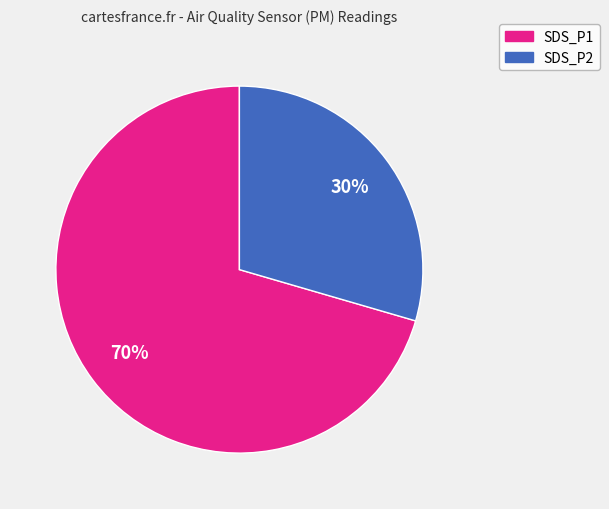

Which slice is the largest?

SDS_P1